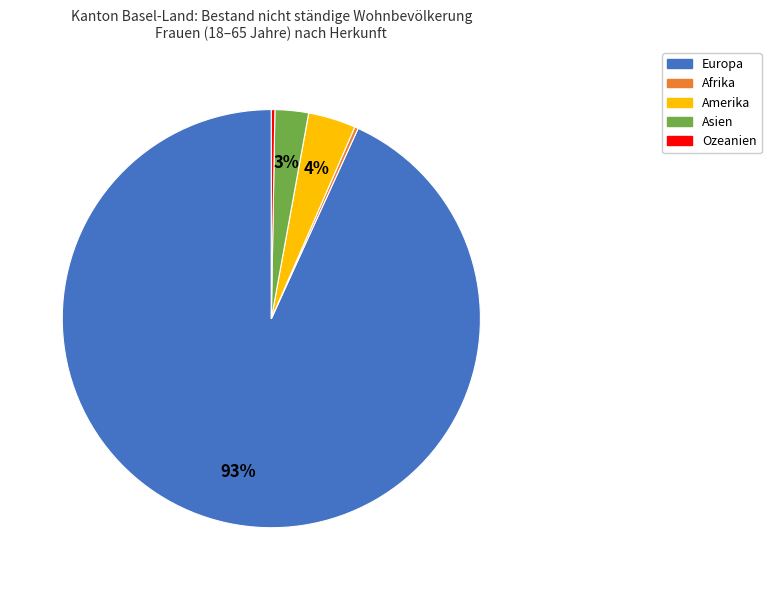

Which slice is the largest?

Europa